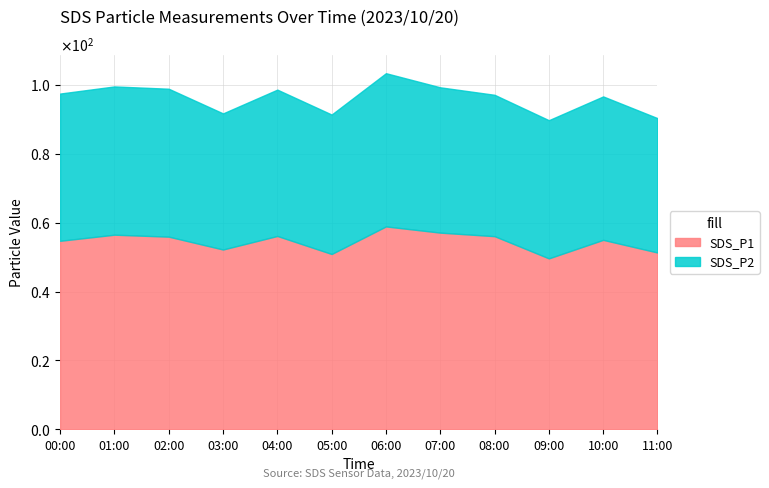

Is it true that the value at 05:00 is 33.5?

False